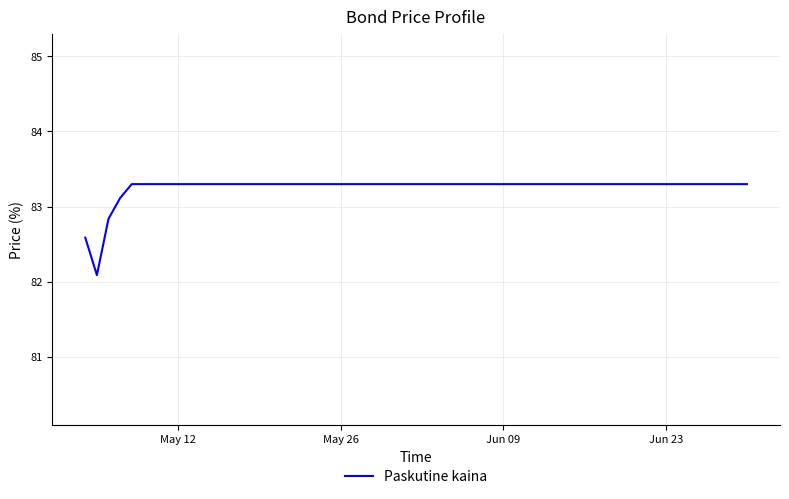

What is the smallest value displayed?

82.1